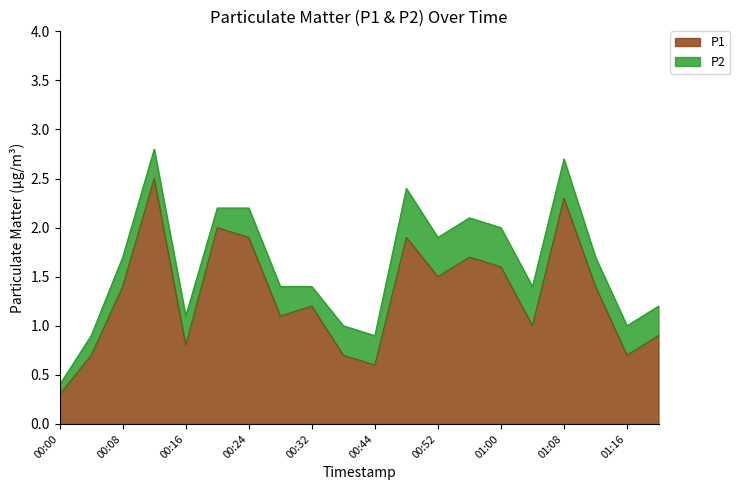

What is the sum of the values at 01:08 and 01:00?

3.9